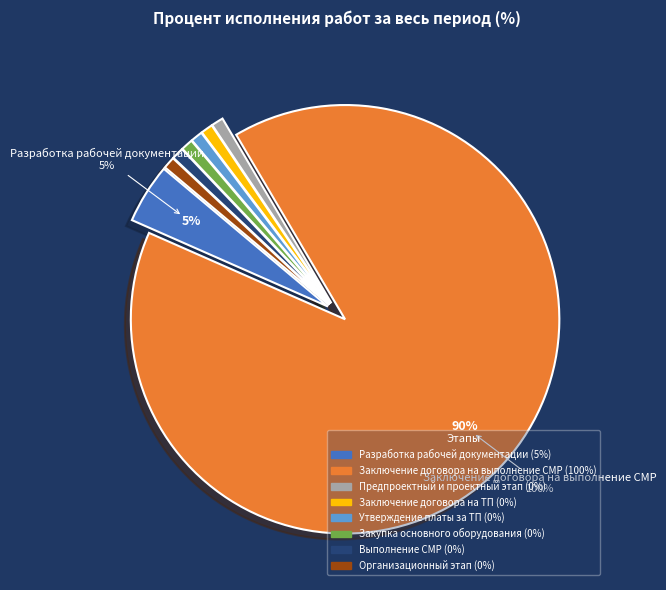

What portion of the pie excludes Выполнение СМР?

100.0%